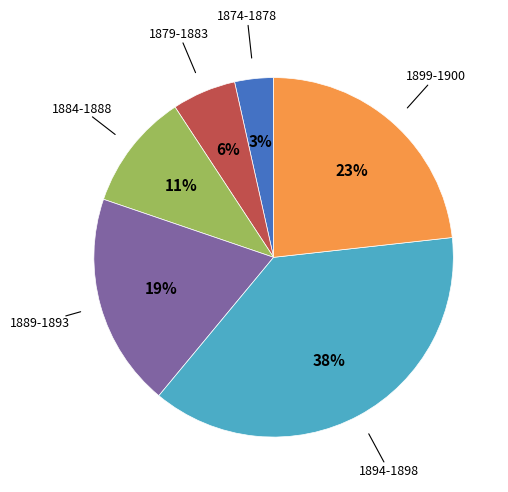

Is there a majority slice in this chart?

No